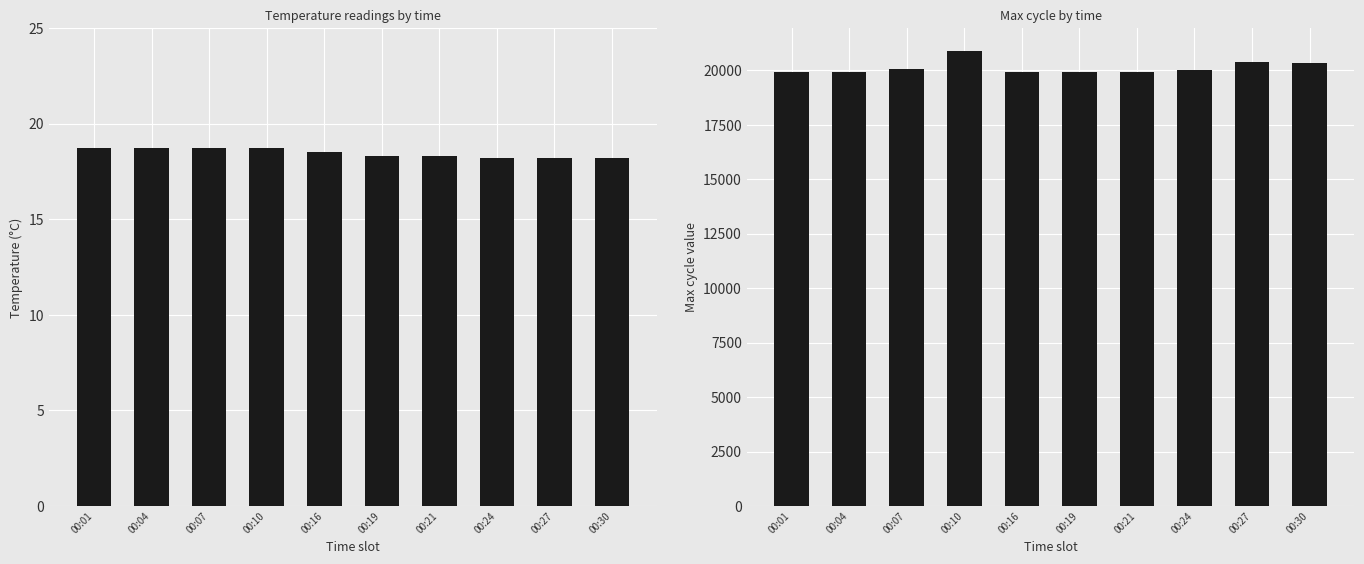

What is the value of the Max_cycle bar at the 1st from the left?

19925.0